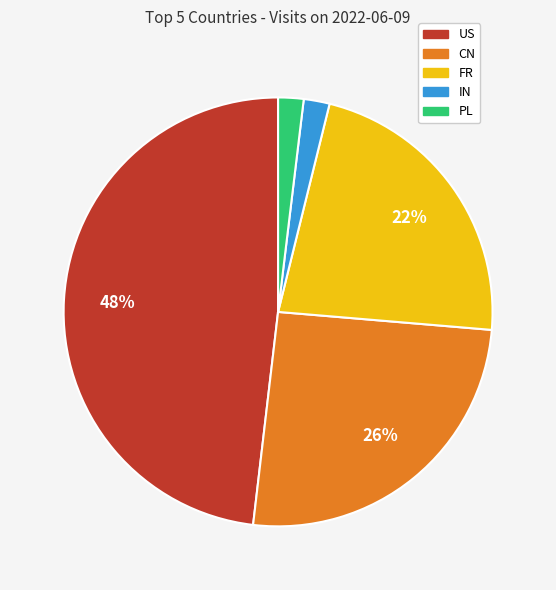

The US slice represents 48% of the pie. True or false?

True